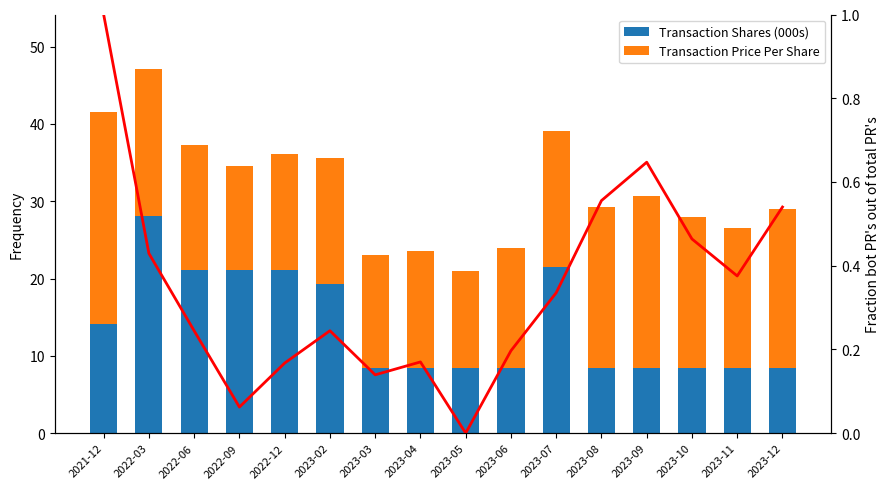

At how many categories does at least one series exceed 8?

16